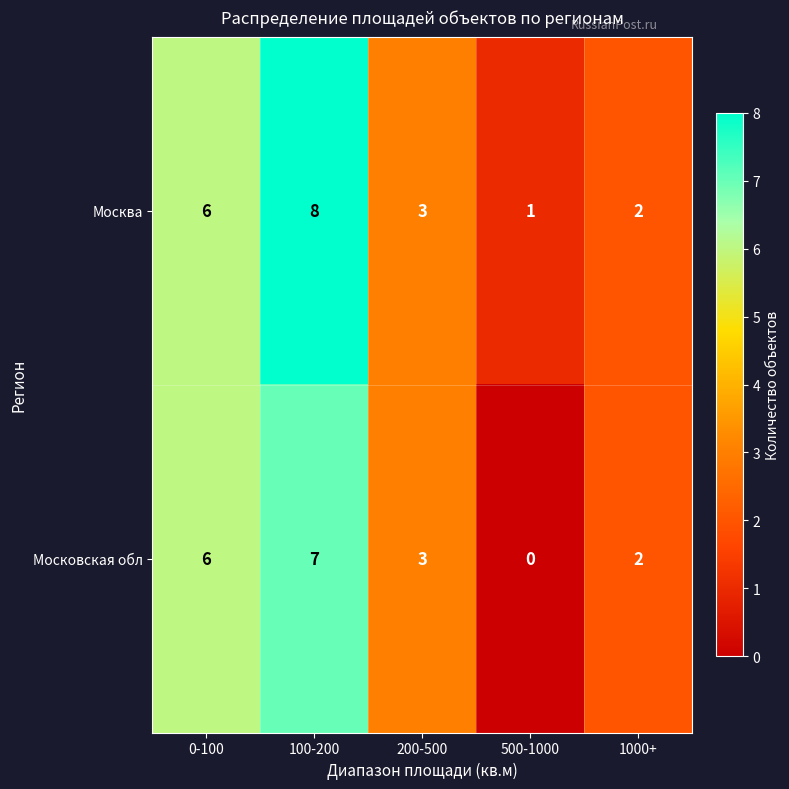

What is the difference between the maximum and minimum values in the Москва series?

7